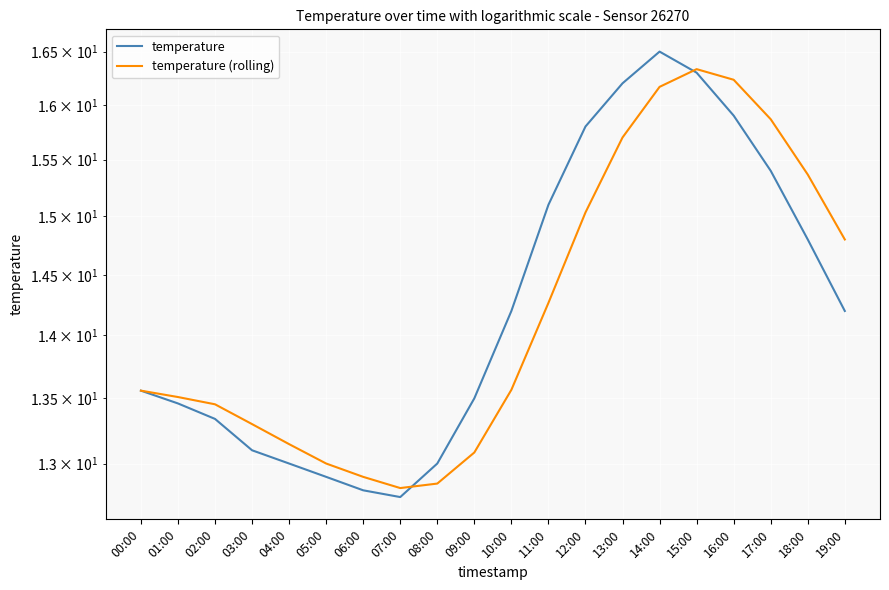

At which category is the sum across all series the highest?

14:00